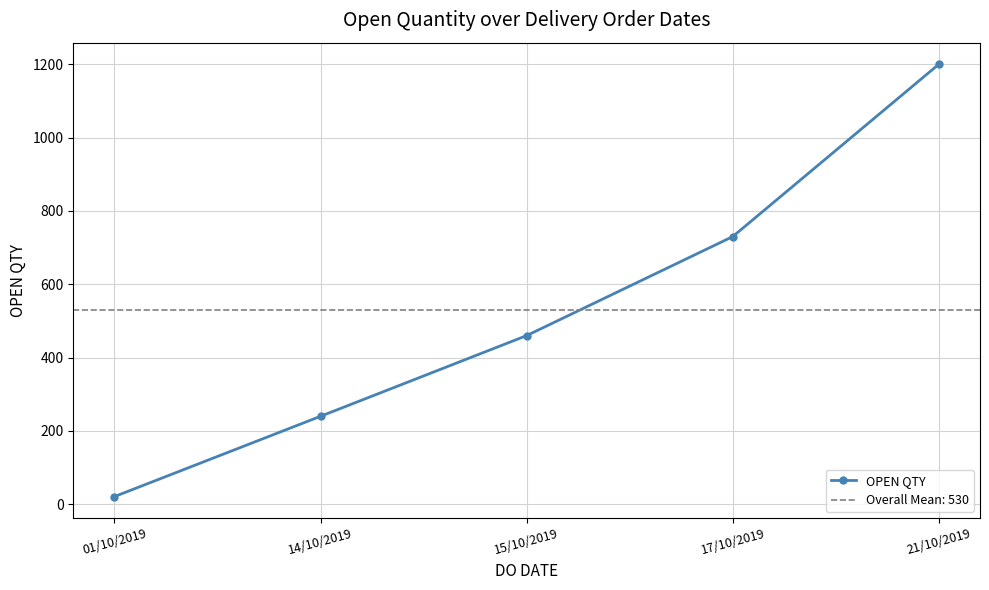

The value at 01/10/2019 is 12. True or false?

False